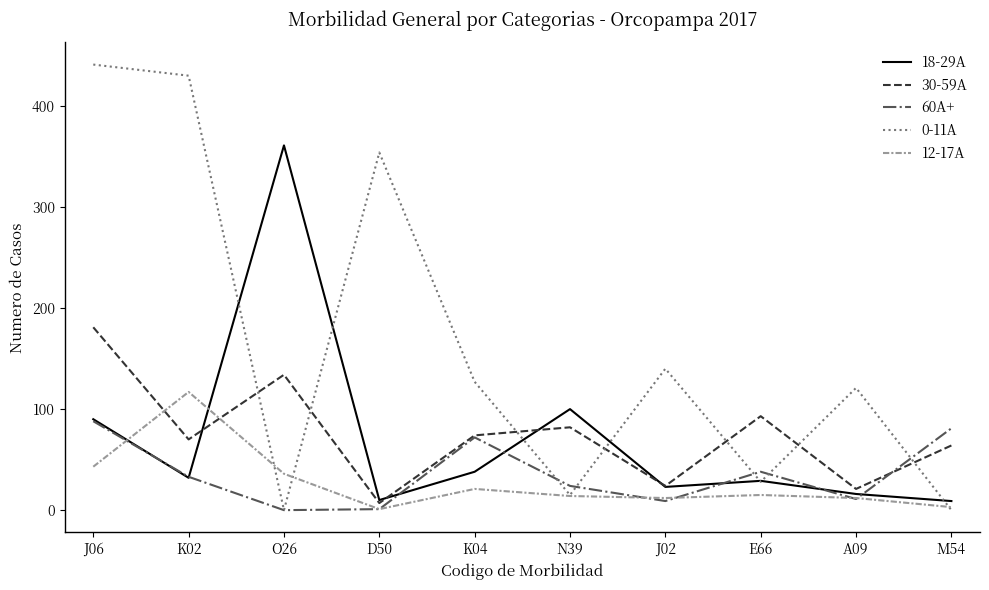

In 0-11A, how many points are lower than both neighbors (excluding endpoints)?

3